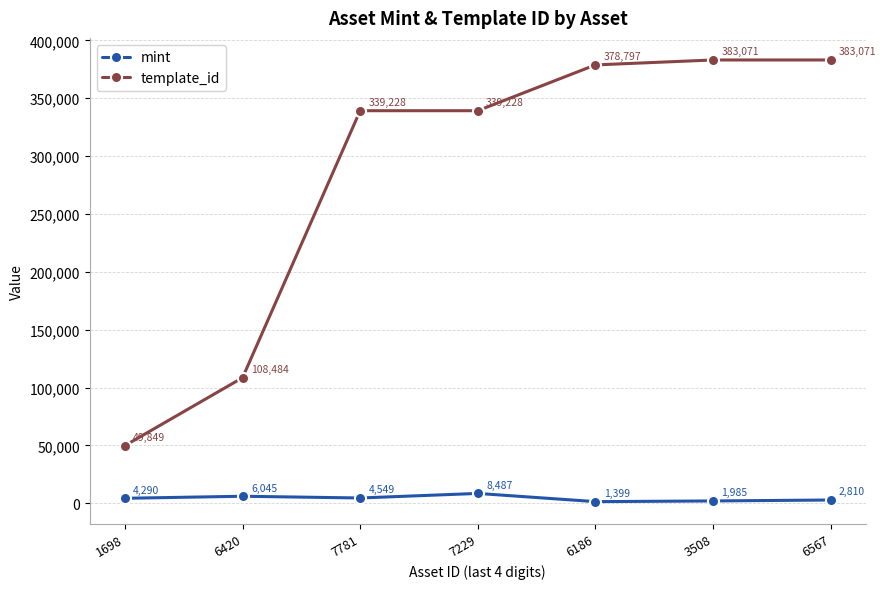

What is the value of the template_id point at the 7th from the left?

383071